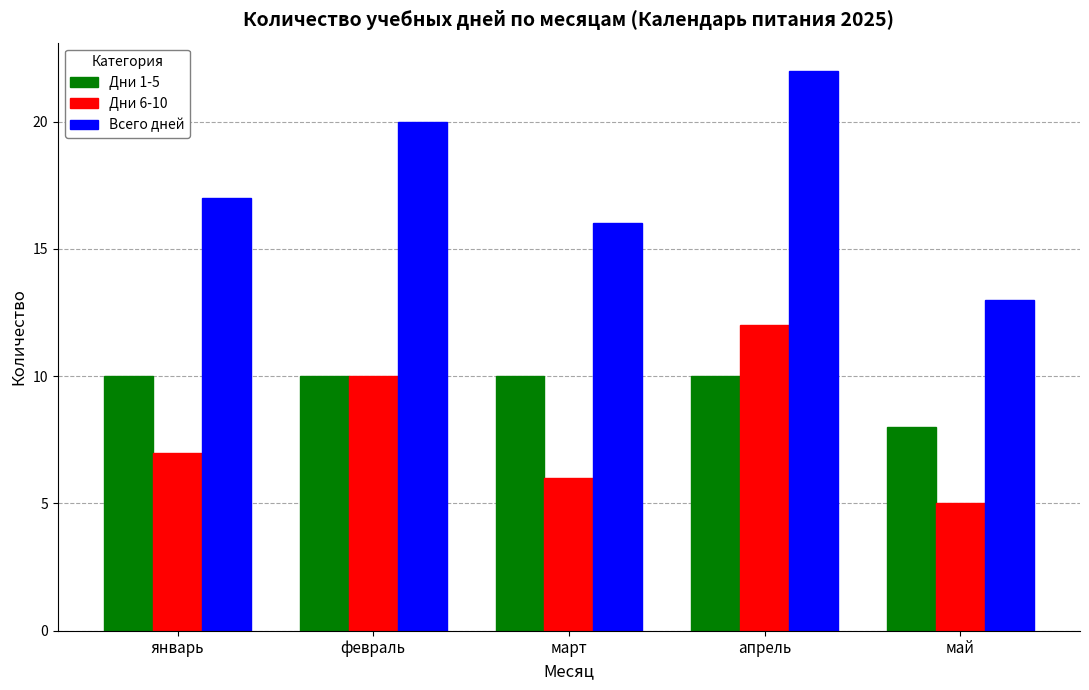

What is the label of the 3rd bar from the left?

март